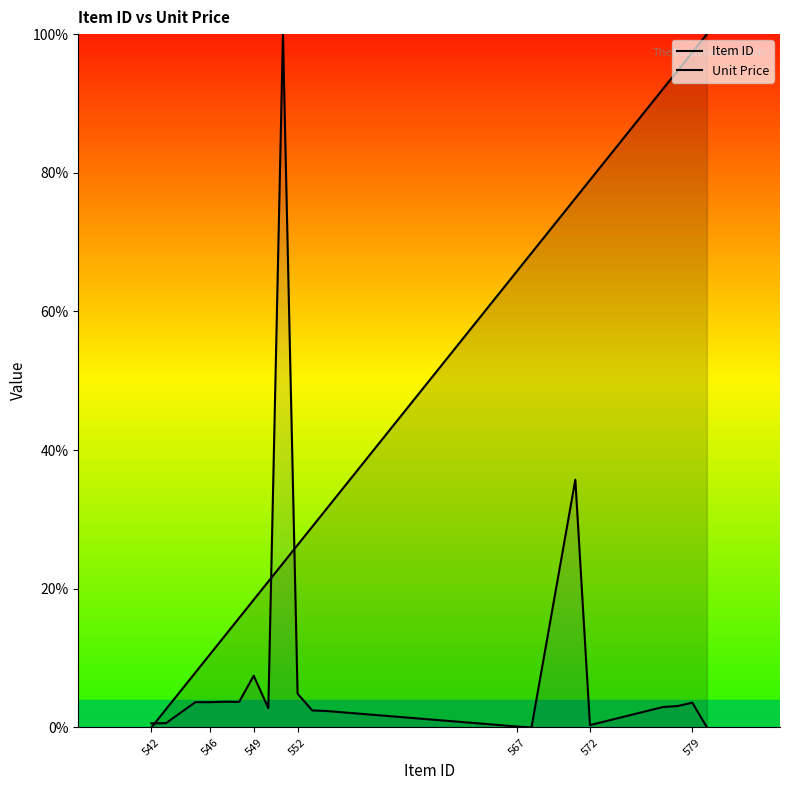

True or false: Unit Price and Item ID intersect in this chart.

True